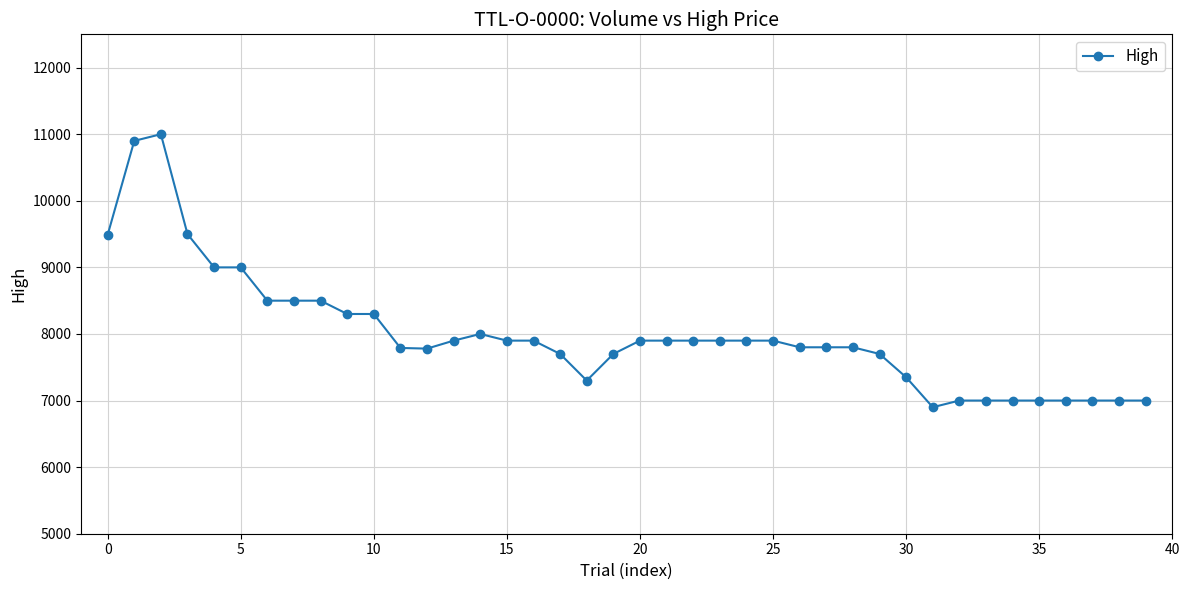

What is the greatest value displayed?

11000